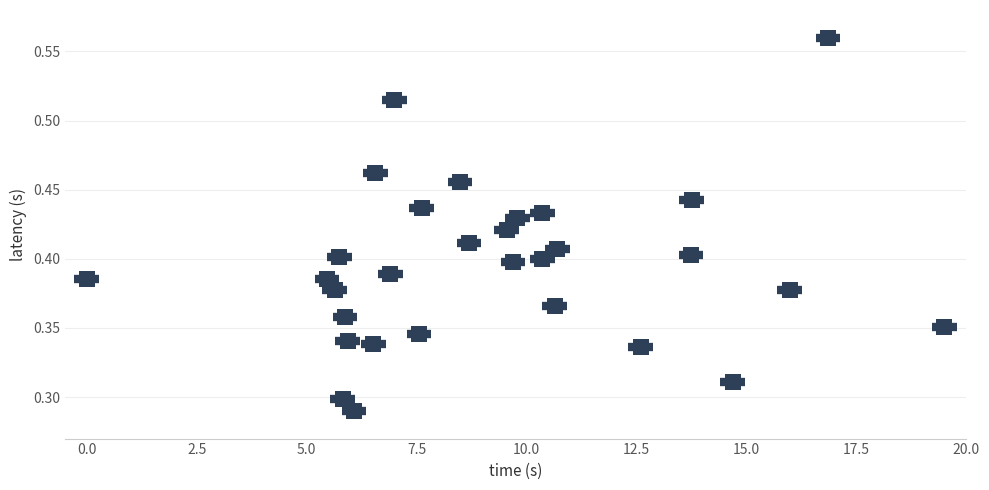

What is the range of X values (max minus min)?

19.5